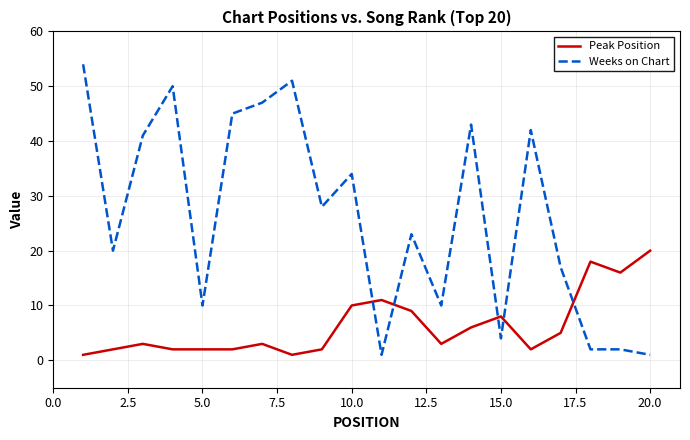

Reading left to right, what are all the values shown in this chart?

Peak Position: 1	2	3	2	2	2	3	1	2	10	11	9	3	6	8	2	5	18	16	20
Weeks on Chart: 54	20	41	50	10	45	47	51	28	34	1	23	10	43	4	42	17	2	2	1